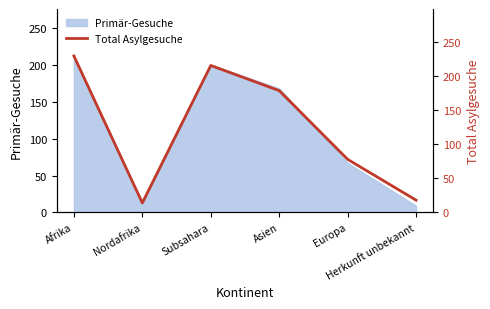

Reading left to right, list all the values displayed in this chart.

230	14	216	179	78	18